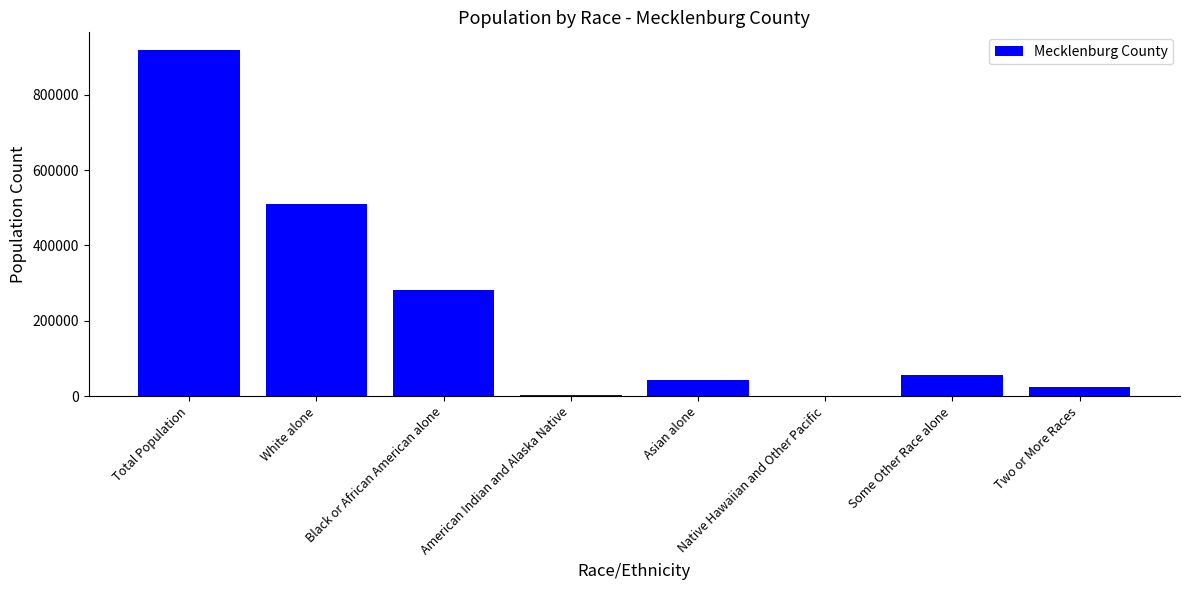

Which label corresponds to the largest value in the chart?

Total Population